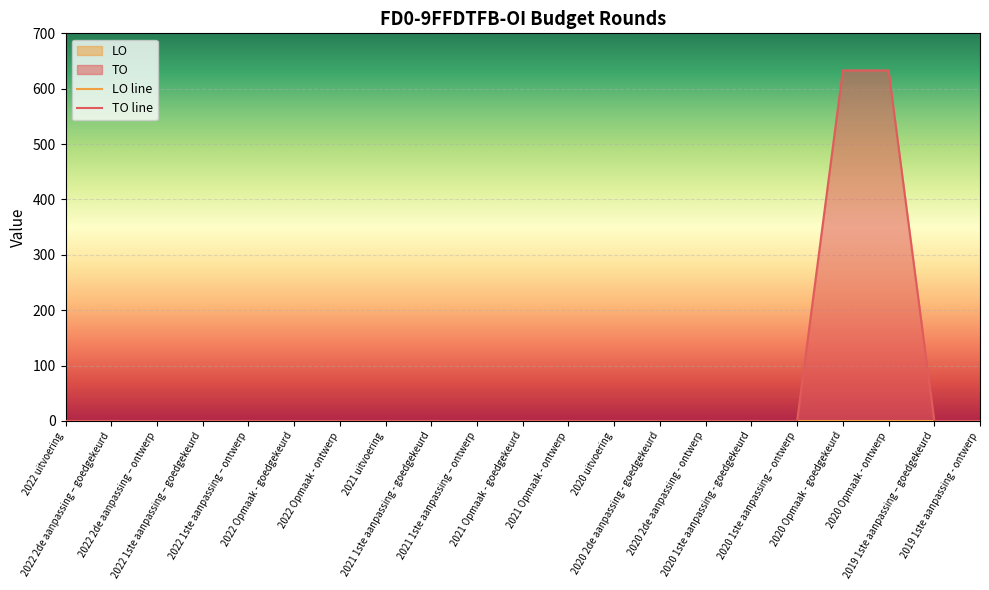

True or false: TO line has a value of 0 at 2021 Opmaak - ontwerp.

True